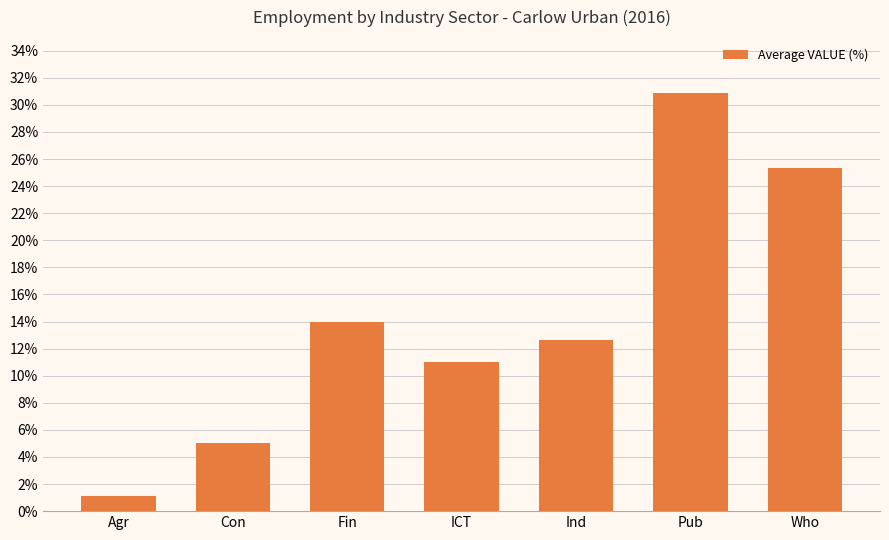

The chart shows a value of 11.0 at ICT. True or false?

True